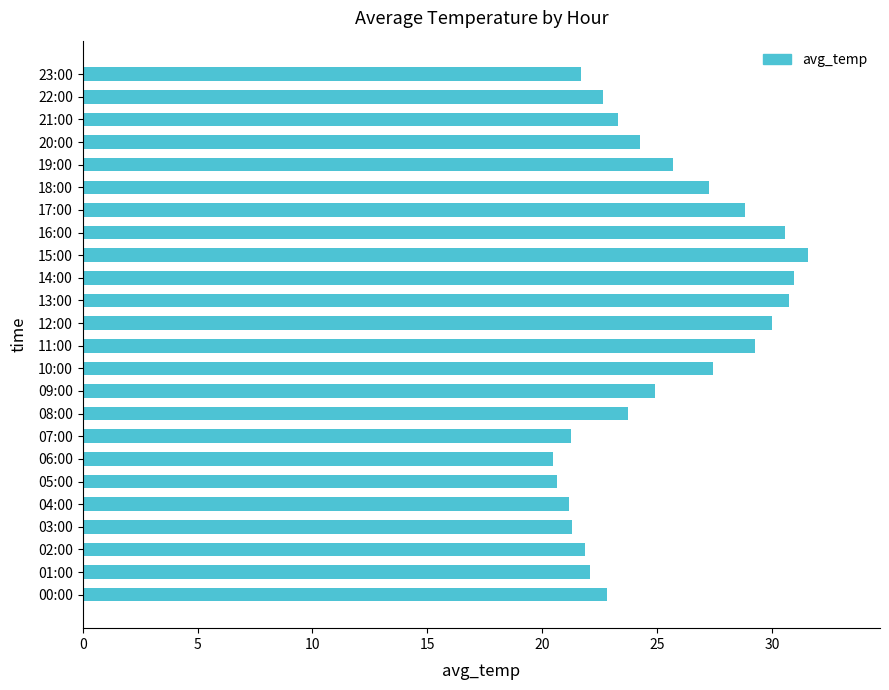

How many data points are less than 24?

12